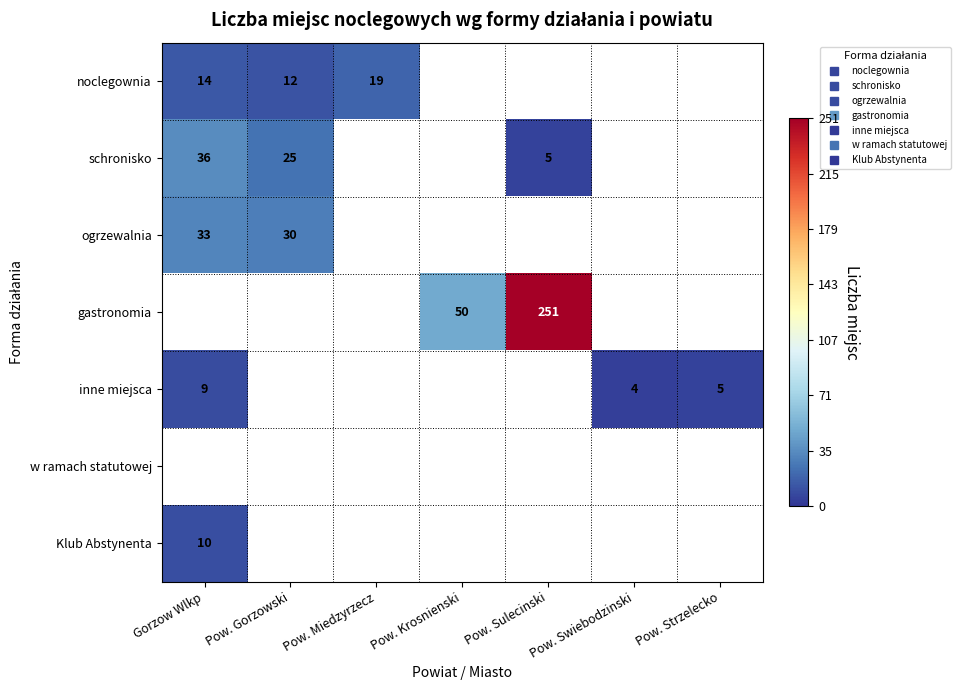

What value does the schronisko series have at Pow. Sulecinski?

5.0